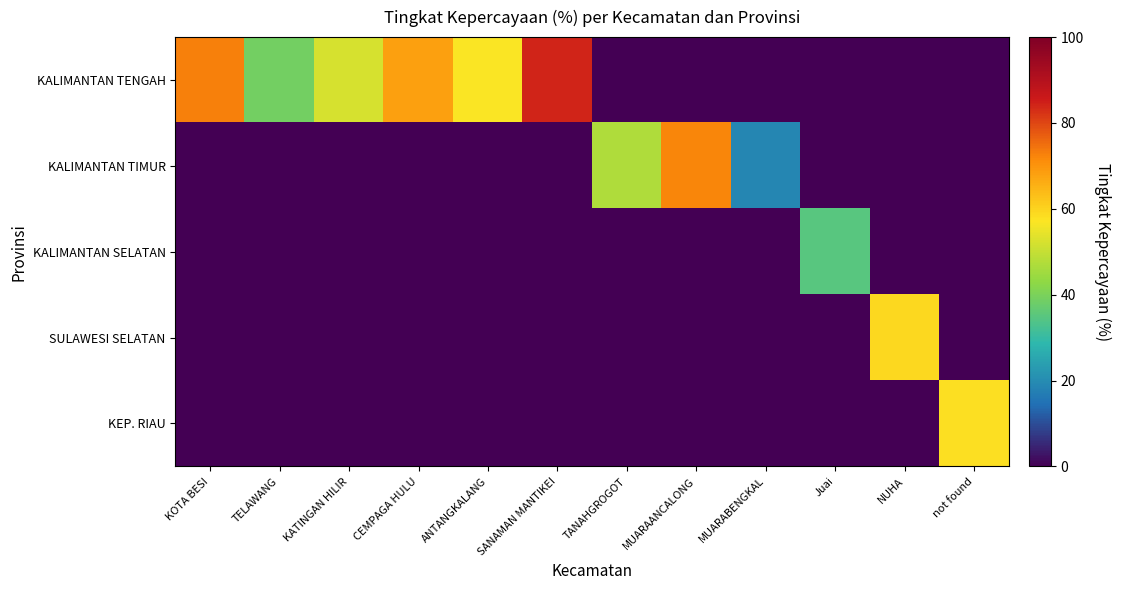

List the series in order of their peak value, highest first.

KALIMANTAN TENGAH, KALIMANTAN TIMUR, SULAWESI SELATAN, KEP. RIAU, KALIMANTAN SELATAN